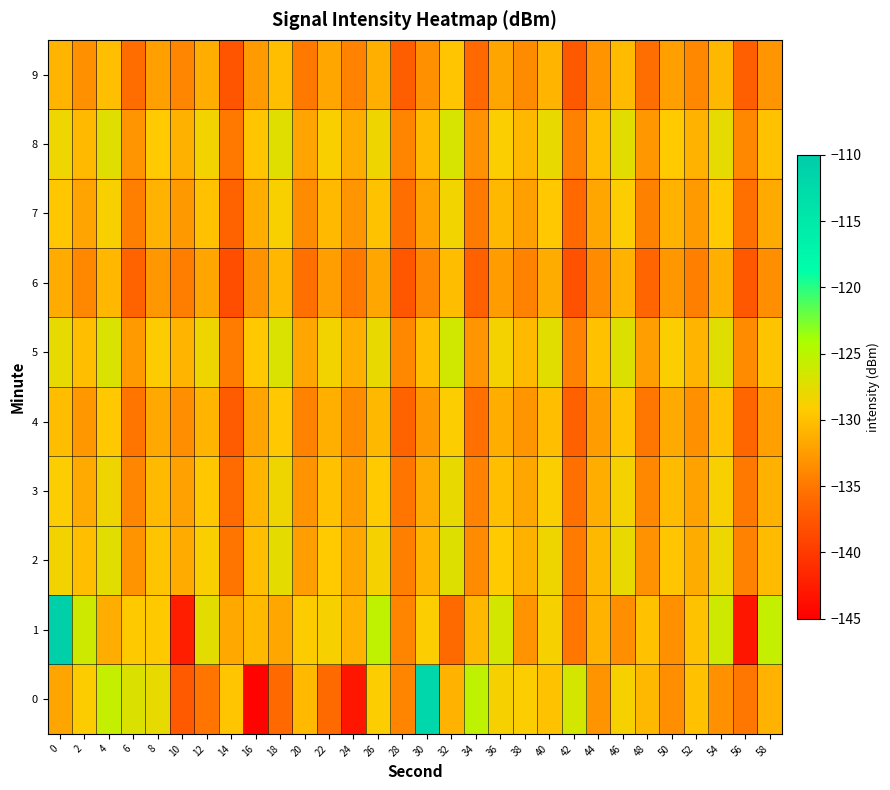

How many data points does each series have?

30